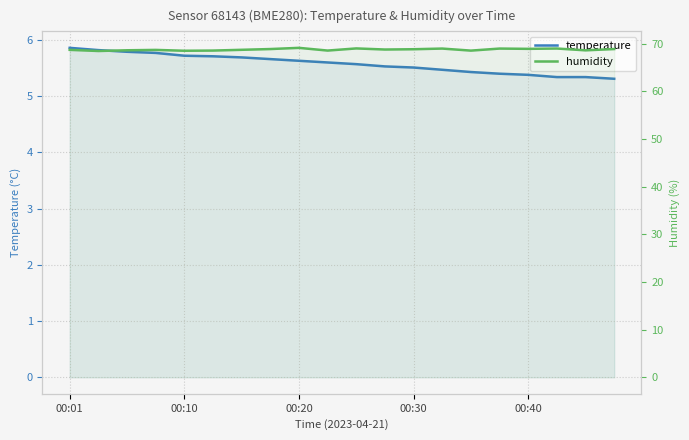

True or false: temperature and humidity cross at least once.

False